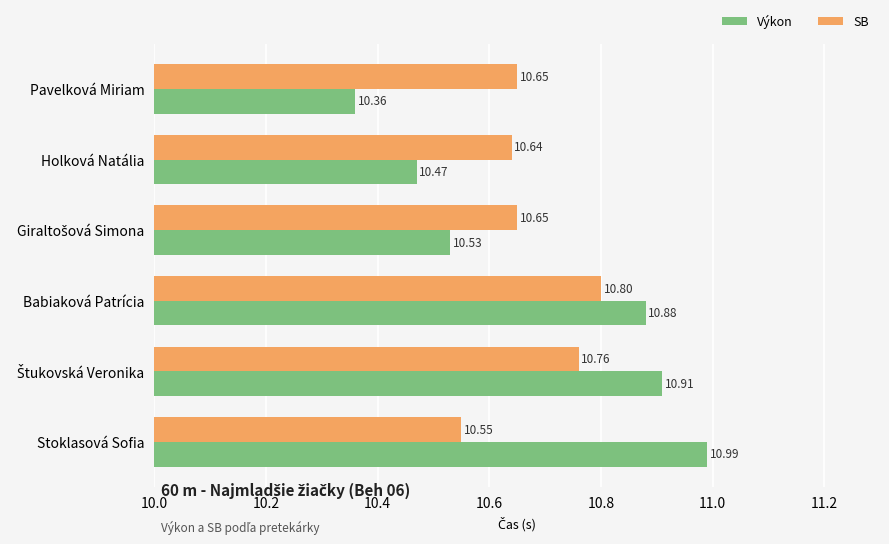

What is the difference between the Výkon values at Babiaková Patrícia and Pavelková Miriam?

0.5